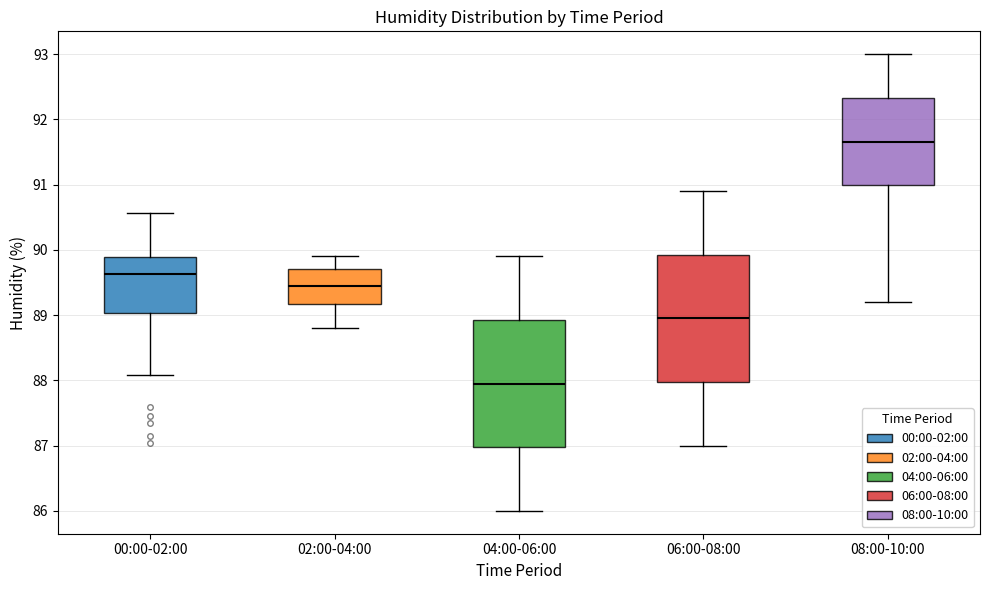

Which box's median line is the lowest?

04:00-06:00